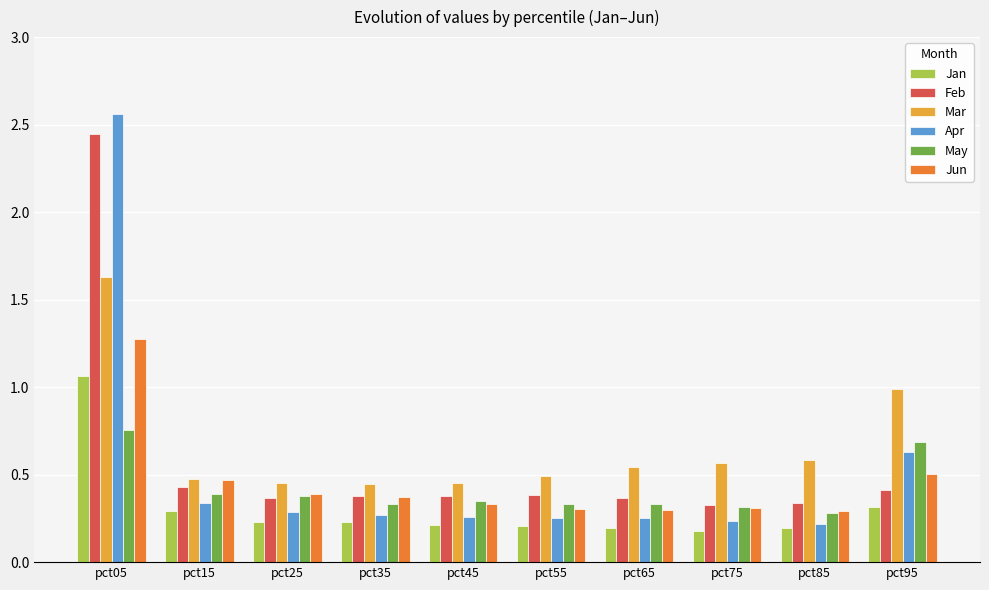

At which category is the sum across all series the highest?

pct05